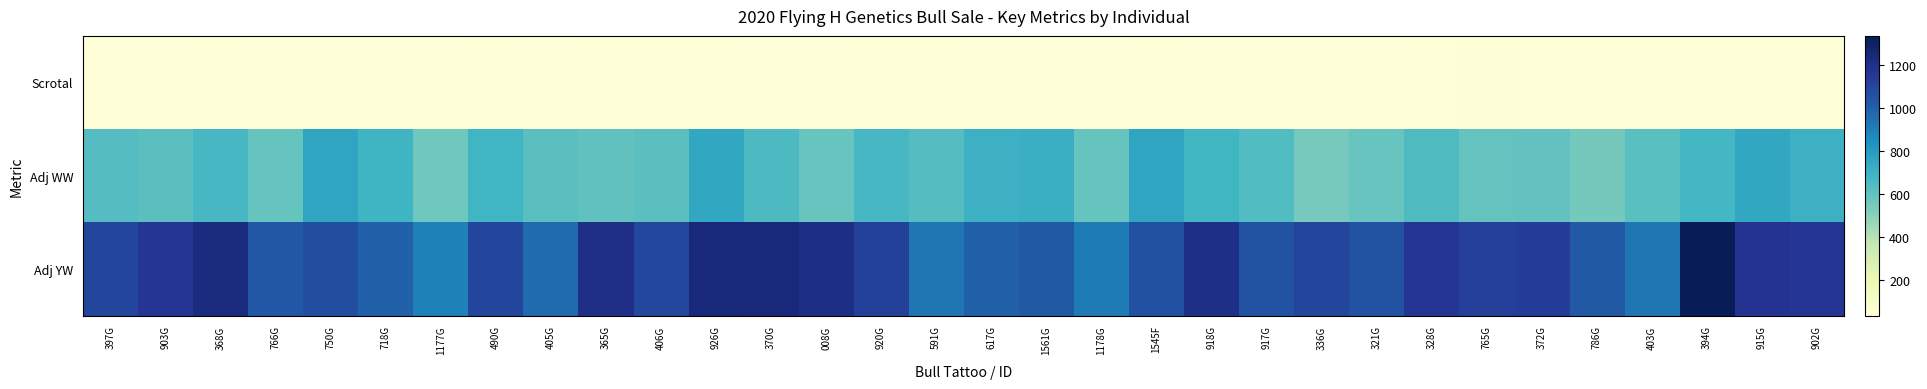

At which category is the sum across all series the highest?

394G